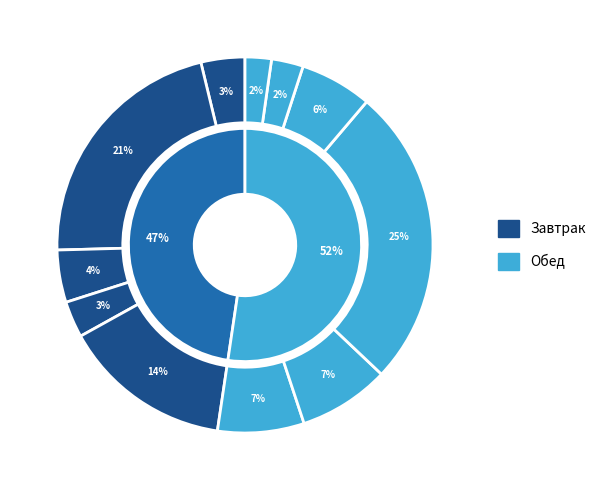

The Хлеб ржано-пшеничный slice represents 2% of the pie. True or false?

True